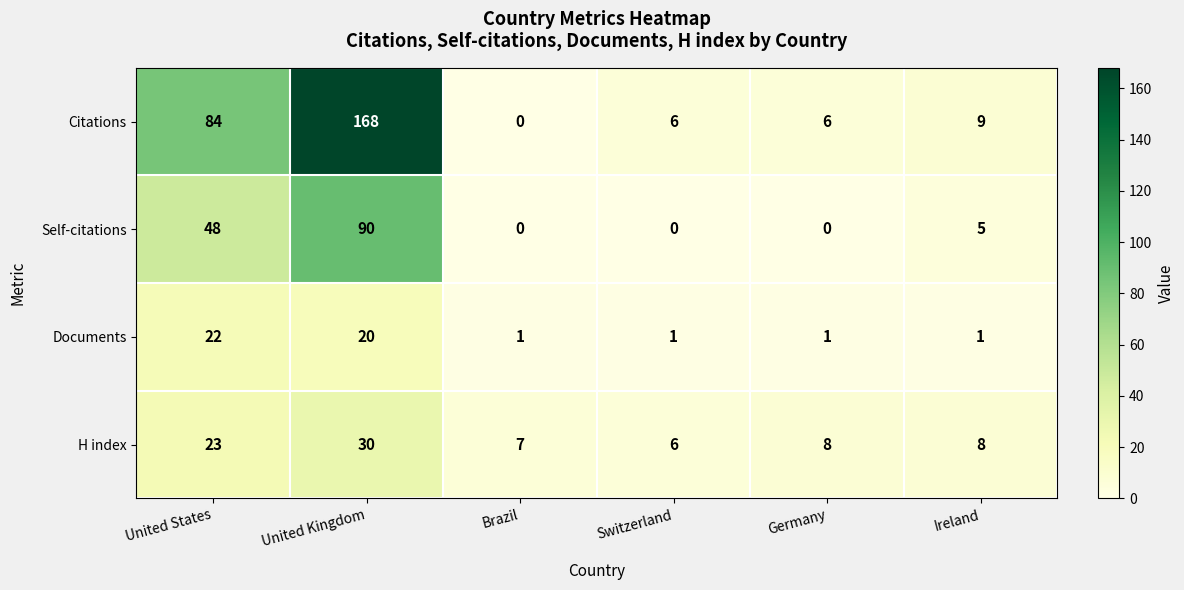

What is the sum of all H index values?

82